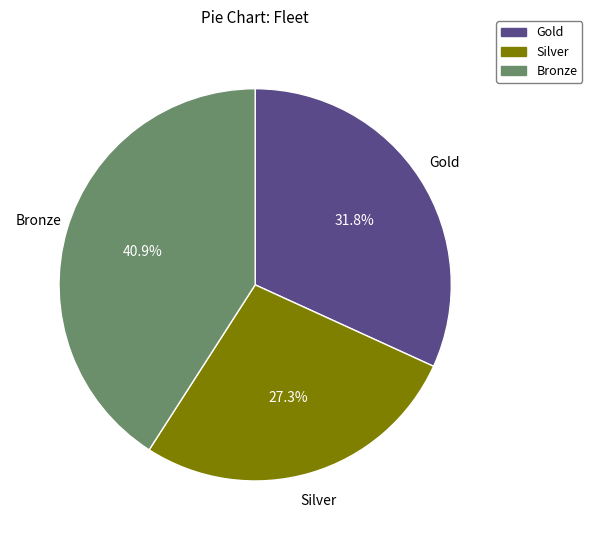

What percentage do Gold and Bronze together represent?

72.7%